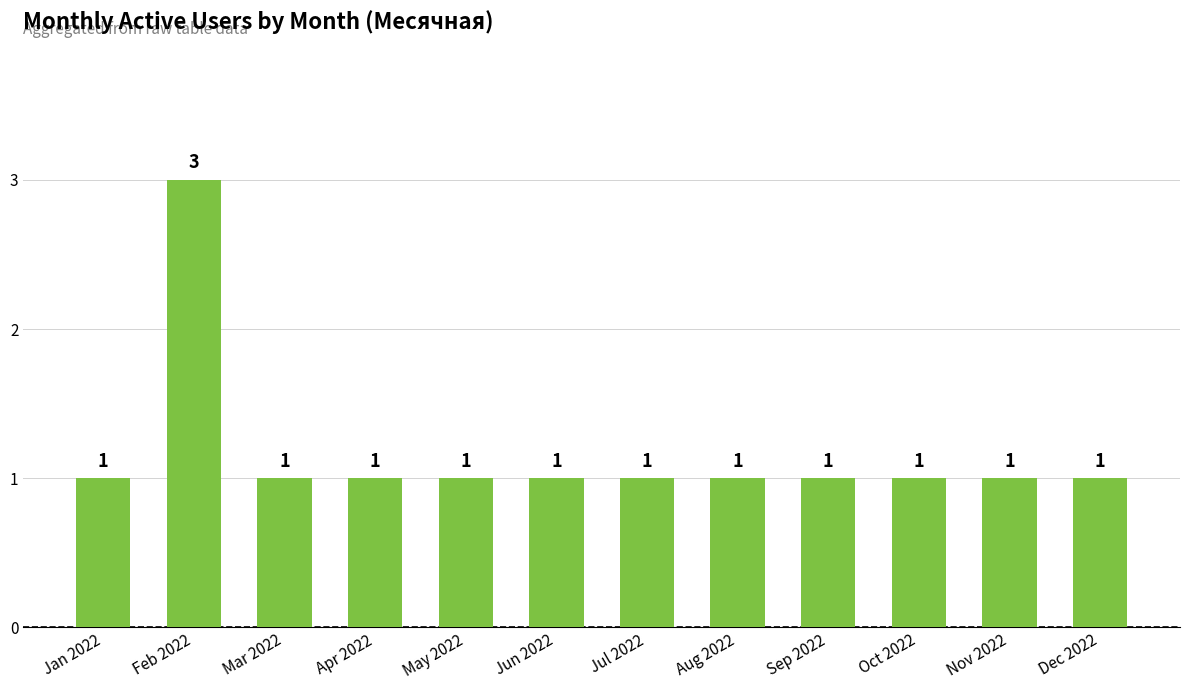

How many bars are there in total?

12